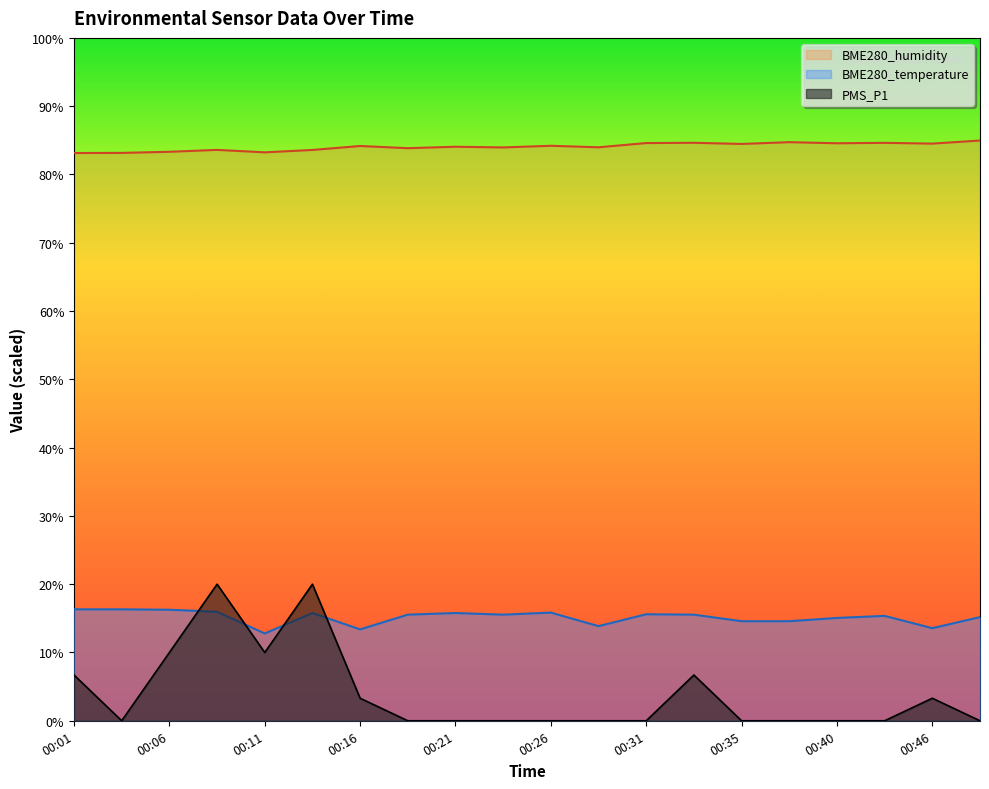

Which category has the highest value in the PMS_P1 series?

00:08